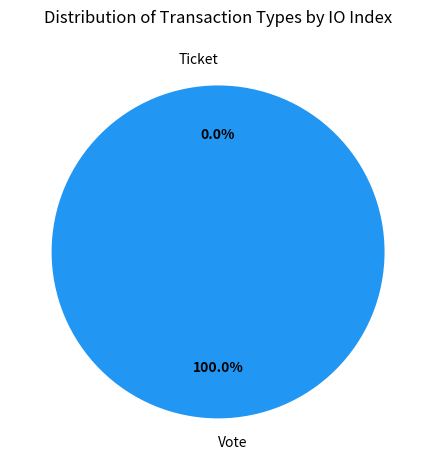

Combined, do Ticket and Vote account for over 50%?

Yes